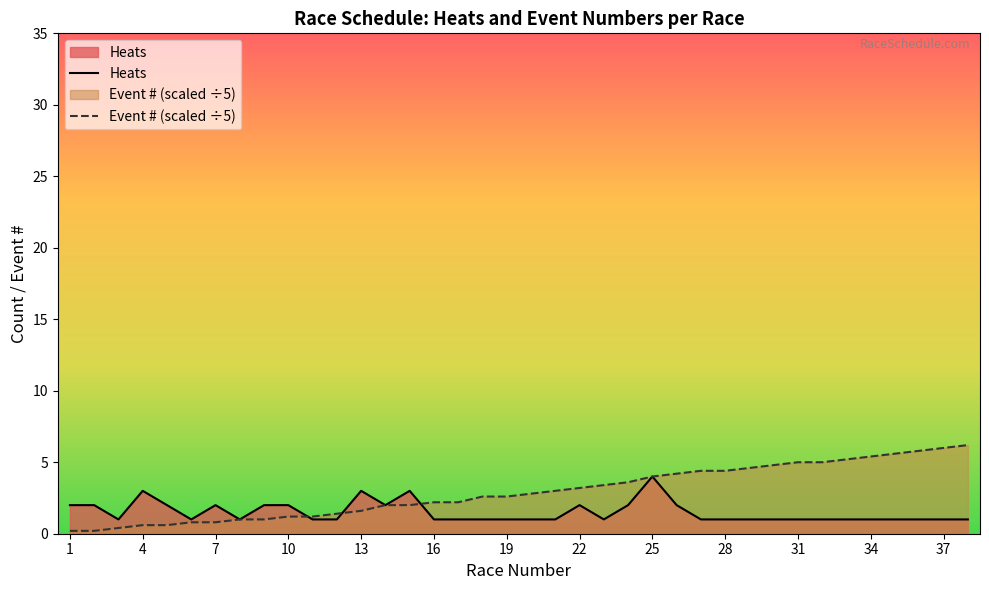

At which category does the chart reach its minimum across all series?

1